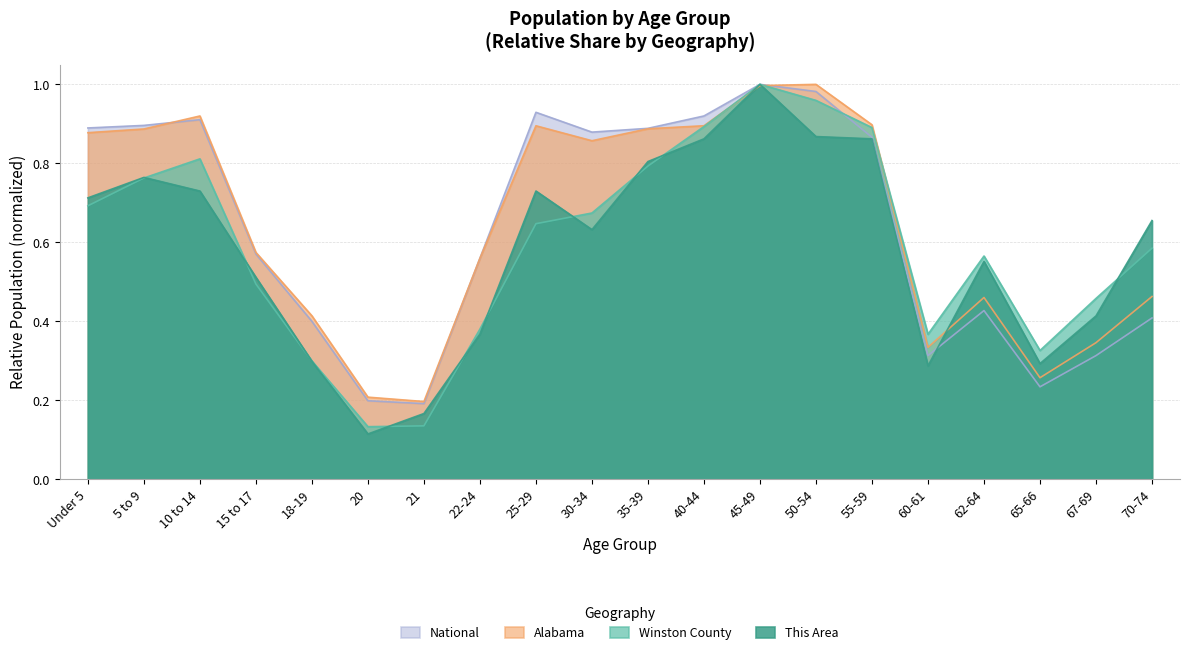

At 18-19, list the series in order from smallest to largest.

This Area, Winston County, National, Alabama